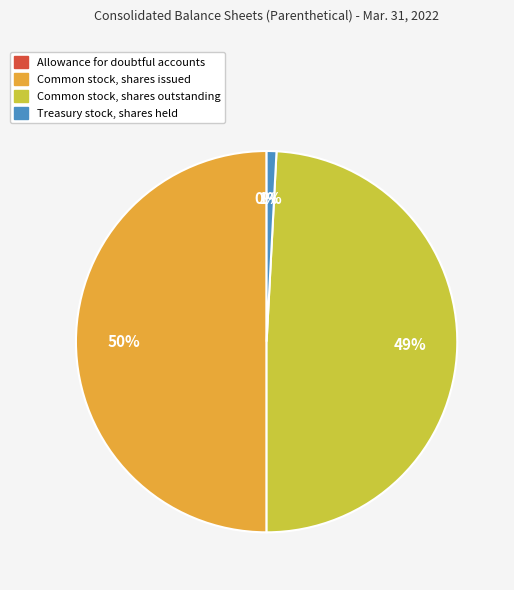

Which category has the biggest portion of the pie?

Common stock, shares issued